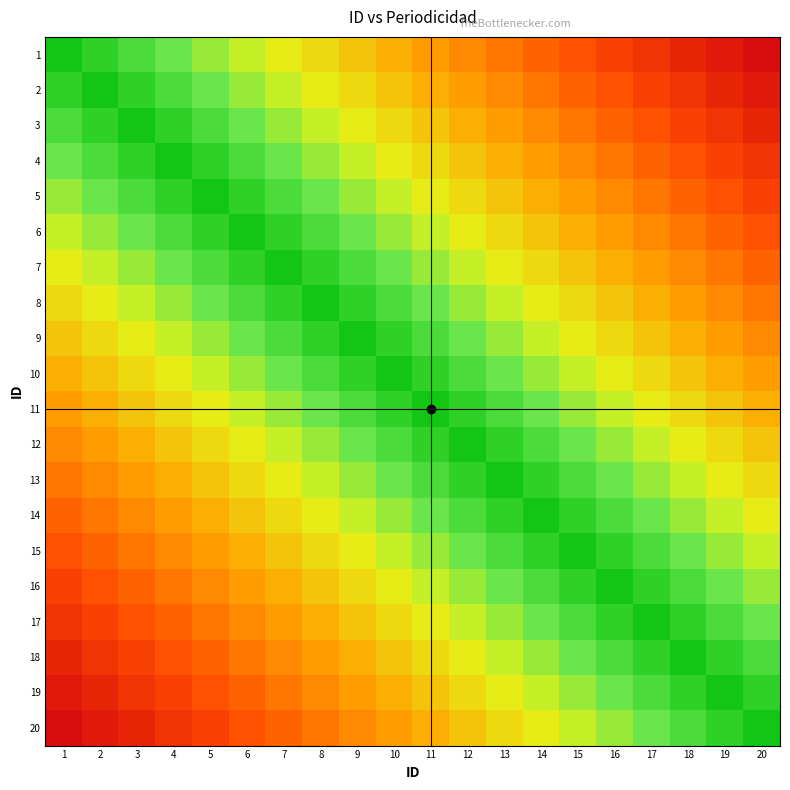

At 7, list the series in order from largest to smallest.

20, 19, 18, 17, 16, 15, 14, 1, 13, 2, 12, 3, 11, 4, 10, 5, 9, 6, 8, 7